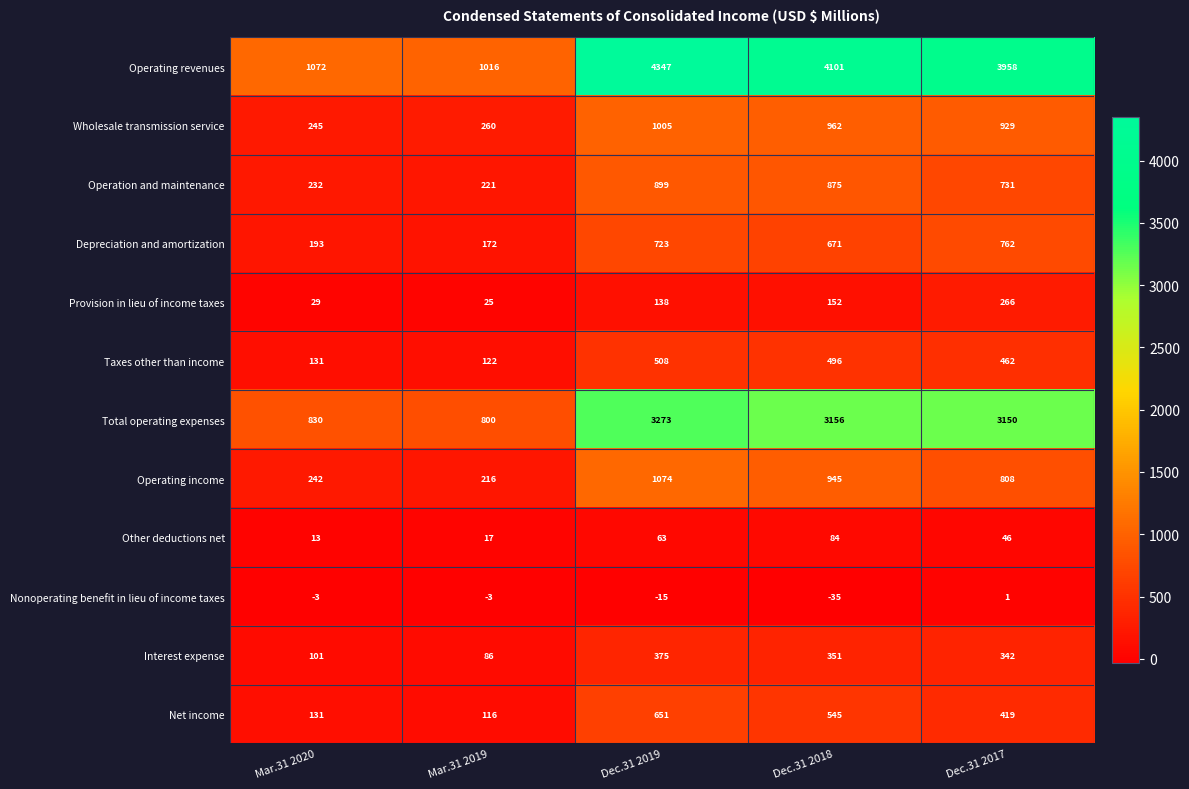

List the labels in order of Operation and maintenance value, largest first.

Dec.31 2019, Dec.31 2018, Dec.31 2017, Mar.31 2020, Mar.31 2019